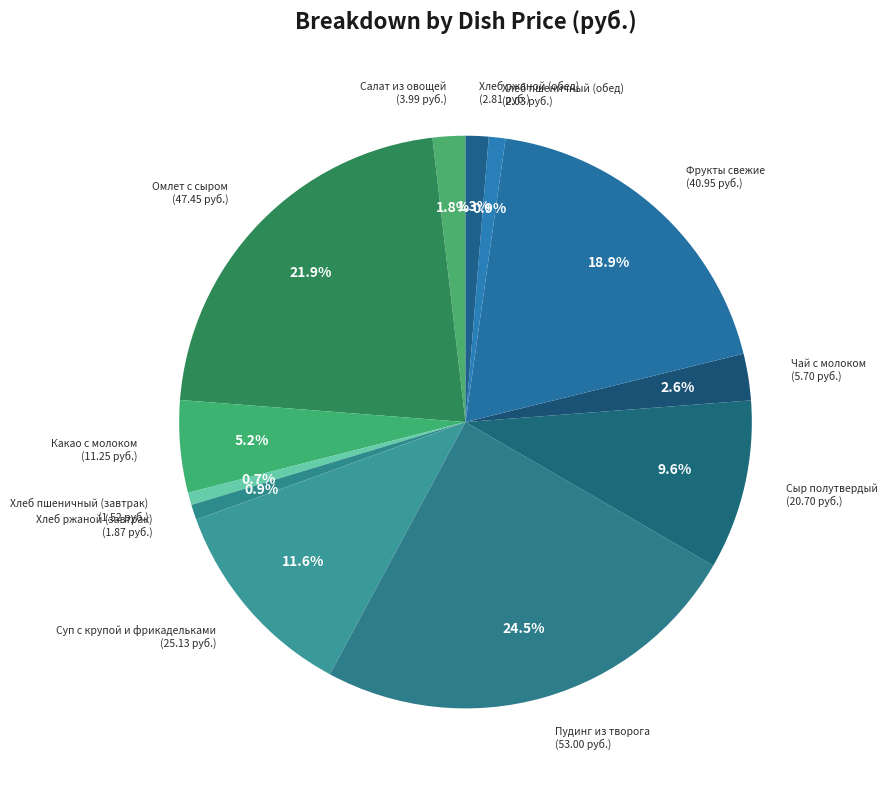

Do Суп с крупой и фрикадельками and Чай с молоком together represent more than half of the pie?

No